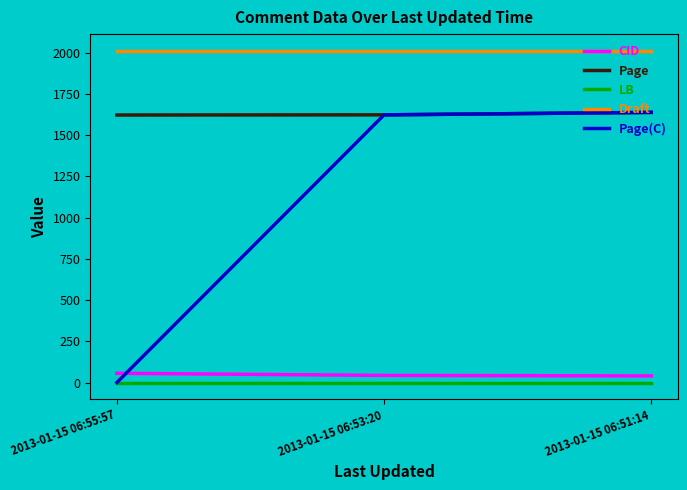

What position from the right is 2013-01-15 06:55:57?

3